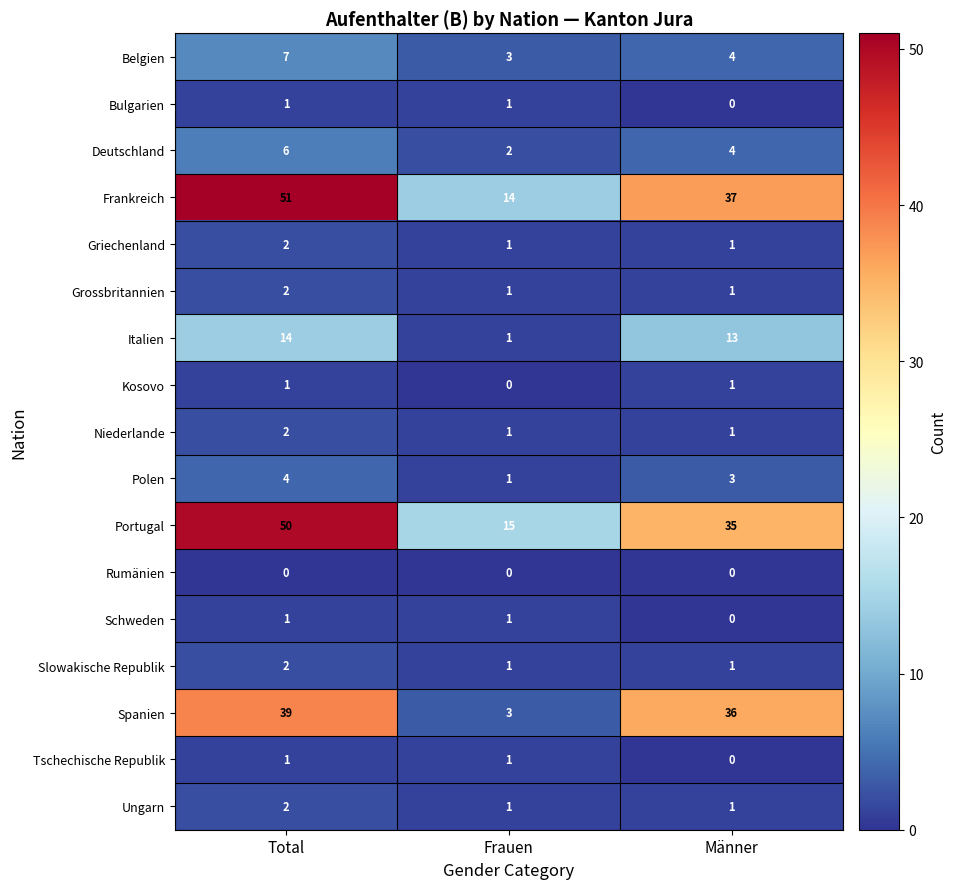

At which label is Italien closest to 7?

Frauen